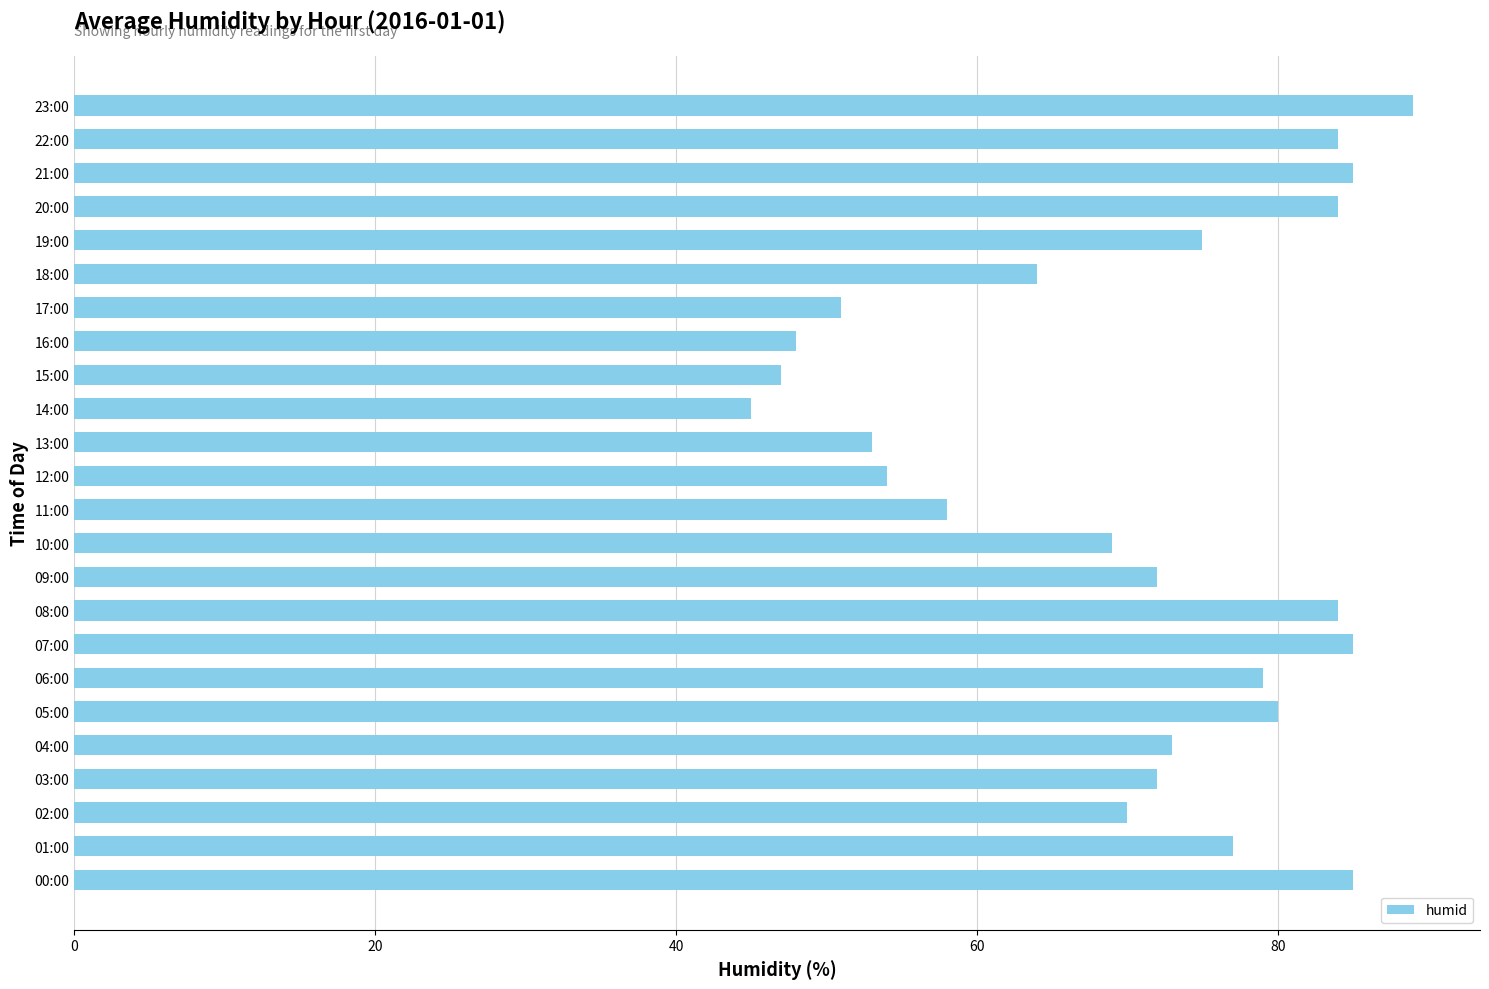

What is the difference between the second highest and minimum values?

40